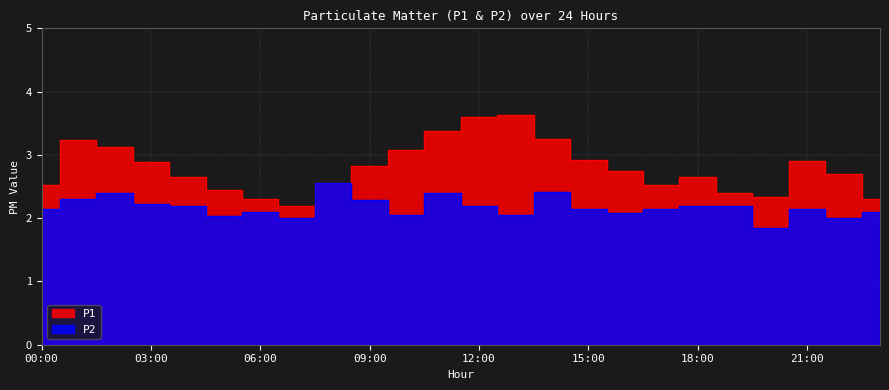

Read the P1 value at 05:00.

2.5